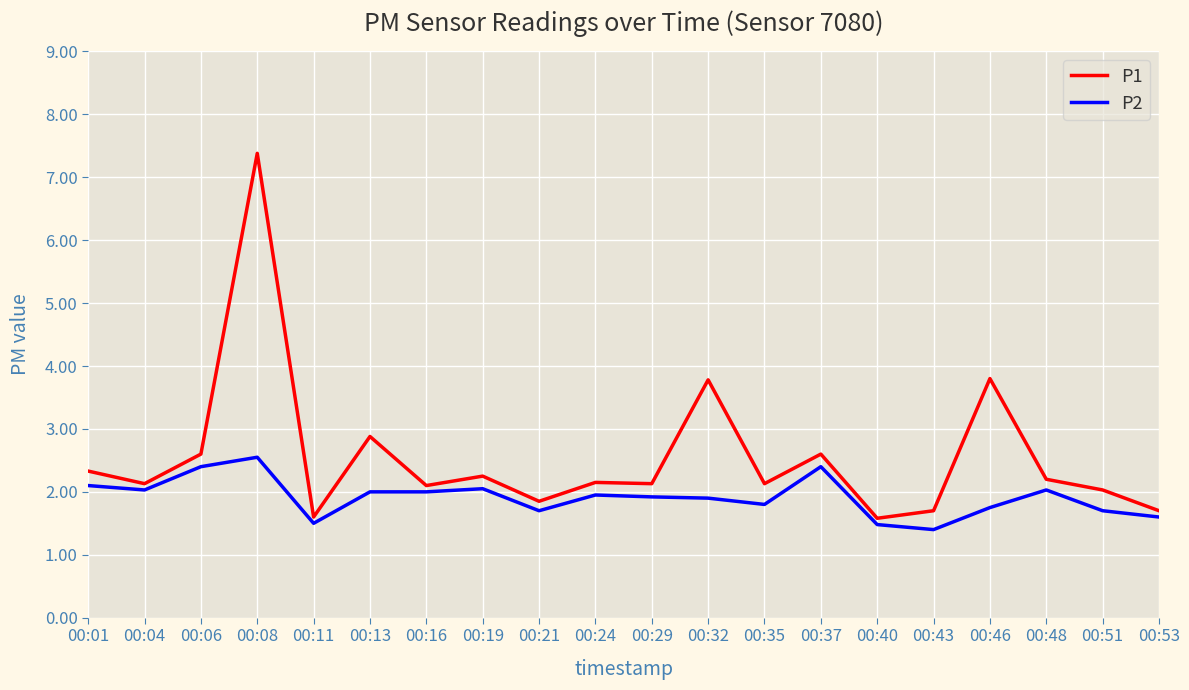

Rank the series by their maximum value, from lowest to highest.

P2, P1